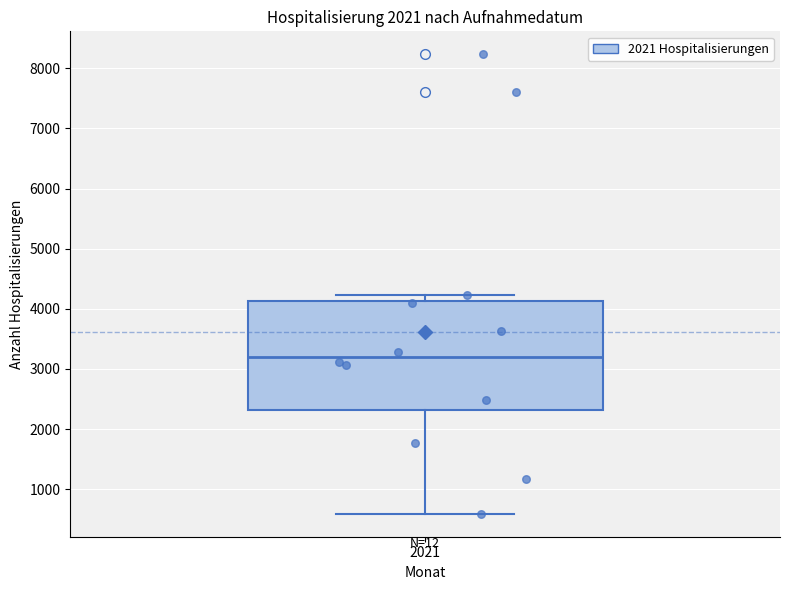

Read this box plot against the y-axis: the position of the median line, the range covered by the box, and the ends of both whiskers. The values are not printed on the chart, so give them approximately, as read against the axis.

median 3200, box 2300 to 4100, whiskers 600 to 4200